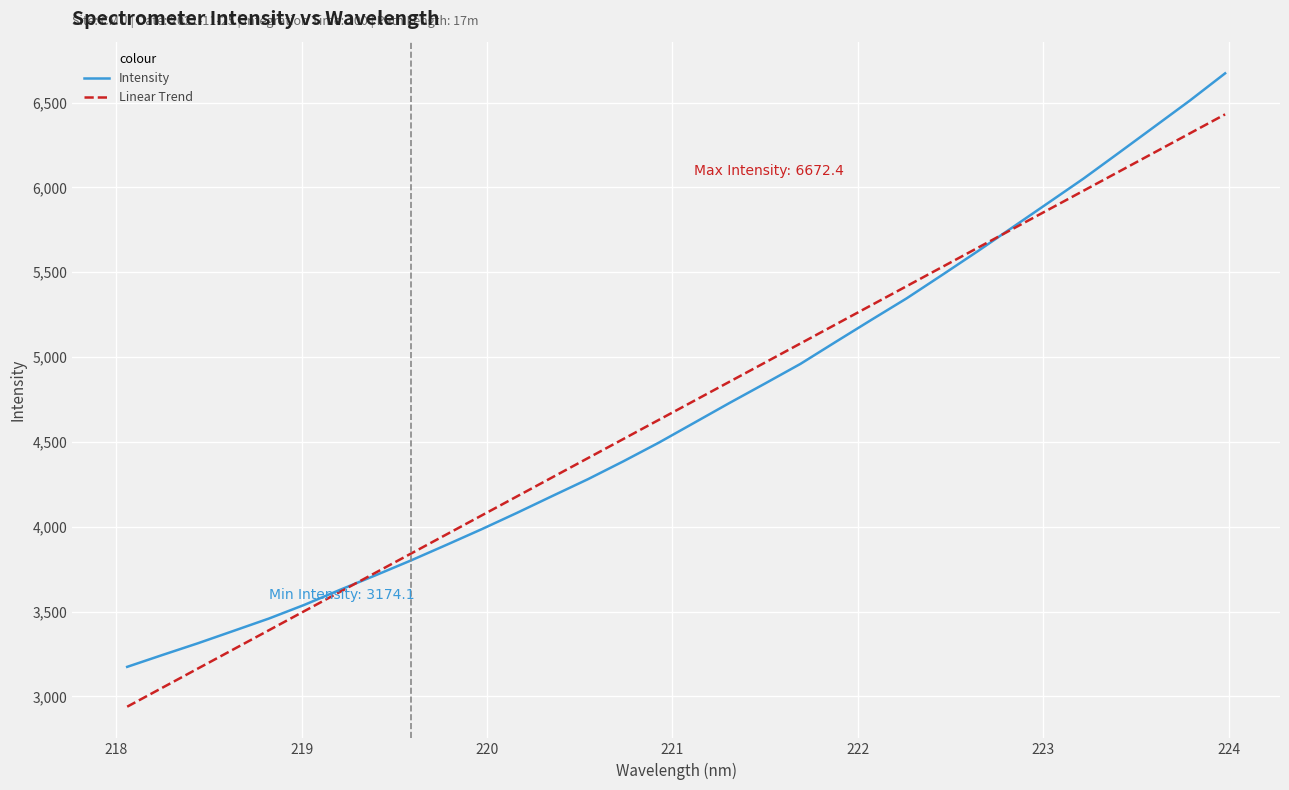

What are all the series names shown in the legend?

Intensity, Linear Trend